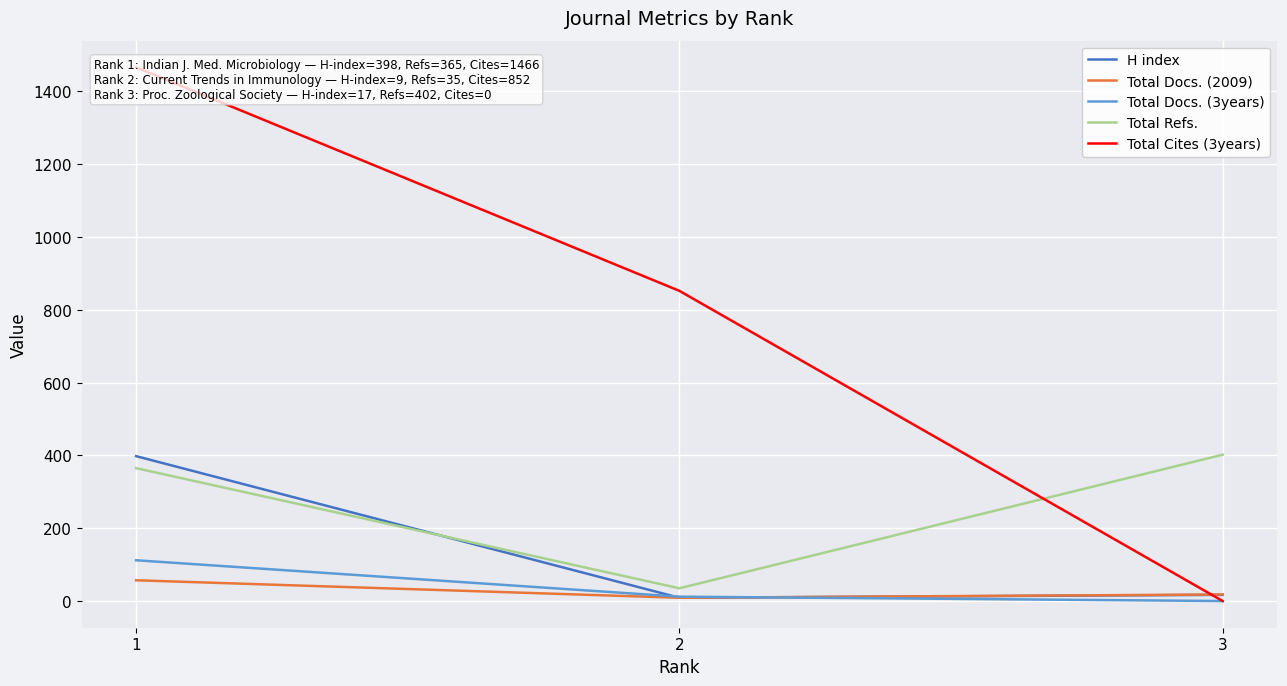

Where is H index nearest to the value 203?

3